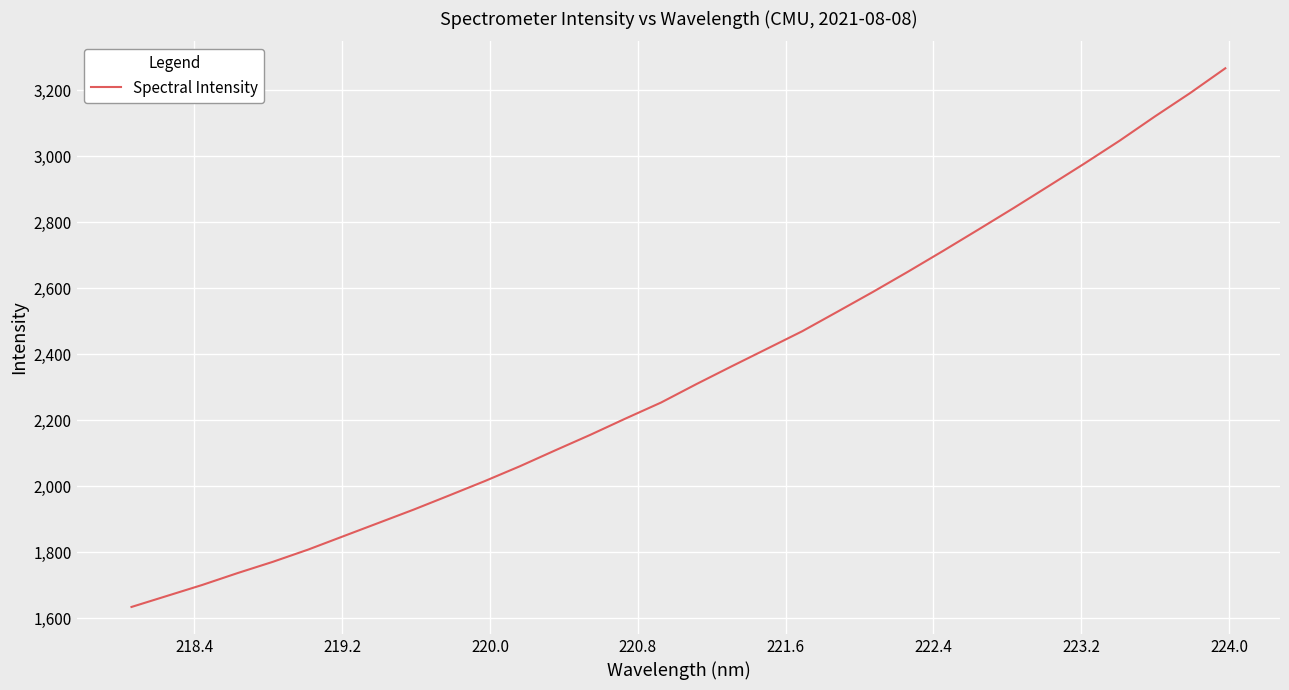

What is the greatest value displayed?

3266.2